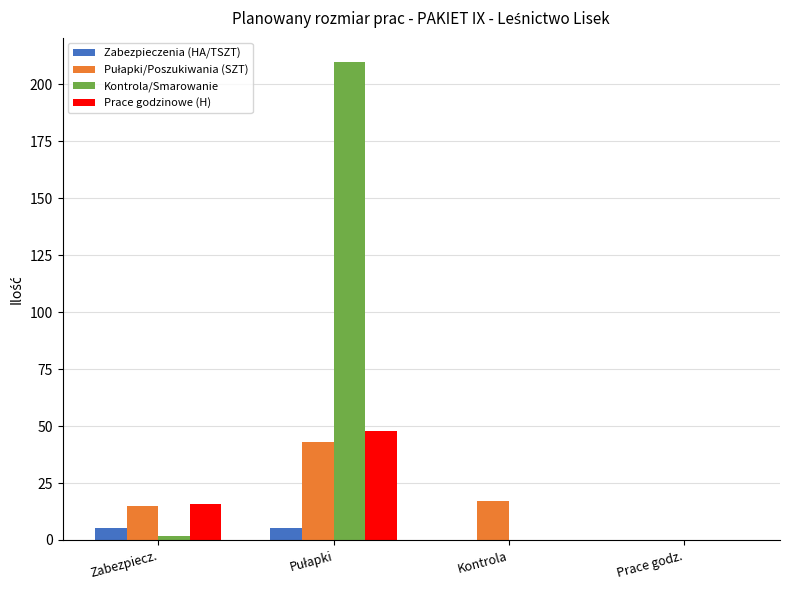

True or false: Kontrola/Smarowanie has a value of 99.0 at Prace godz..

False